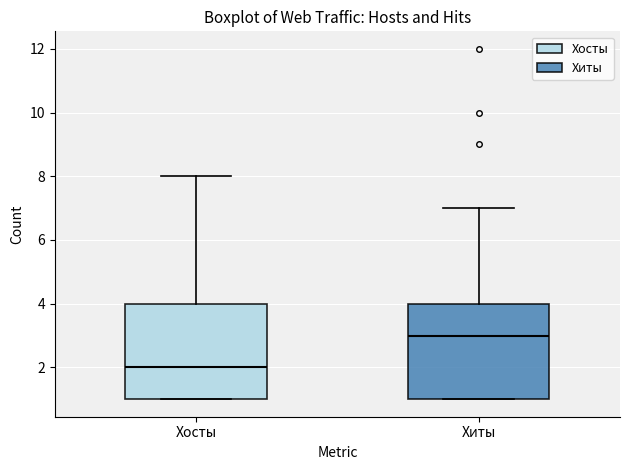

Reading left to right, transcribe this box plot: for each box, give where its median line is, the range the box spans, and where its two whiskers end, as read against the y-axis. The values are not printed on the chart, so give them approximately, as read against the axis.

Хосты: median 2, box 1 to 4, whiskers 1 to 8
Хиты: median 3, box 1 to 4, whiskers 1 to 7